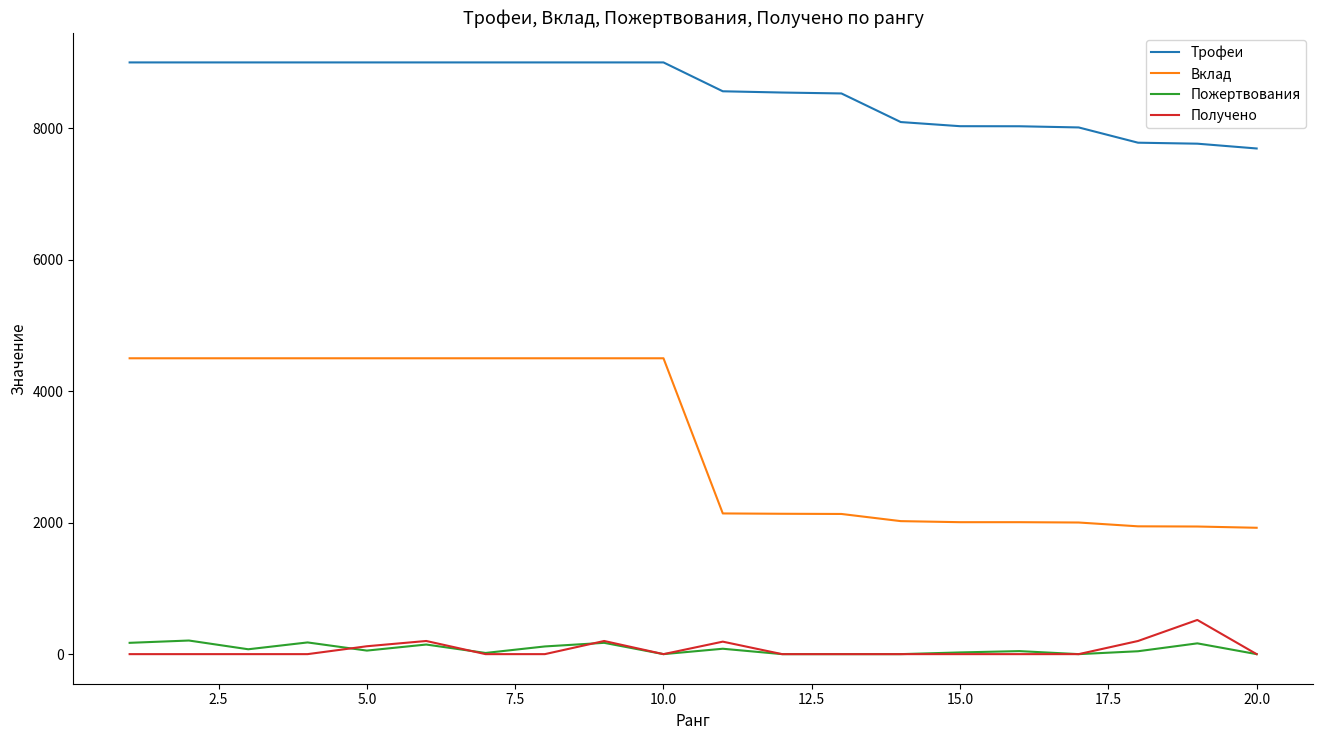

Which series has the widest spread of values?

Вклад